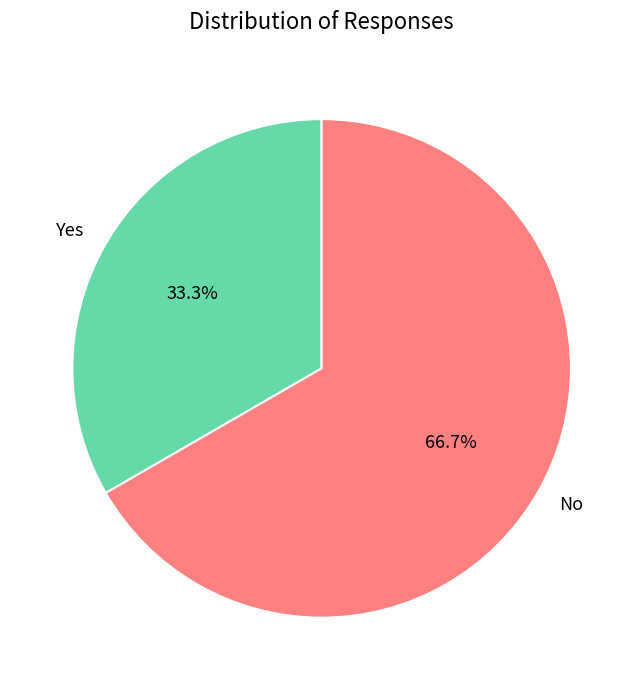

What is the majority slice?

No